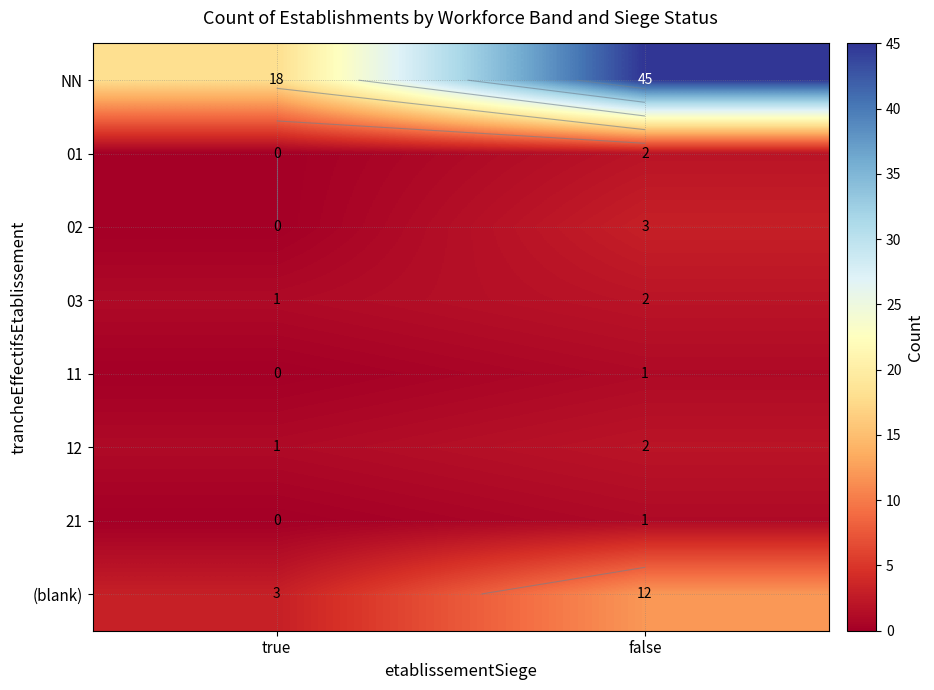

What is the average value of the 01 series?

1